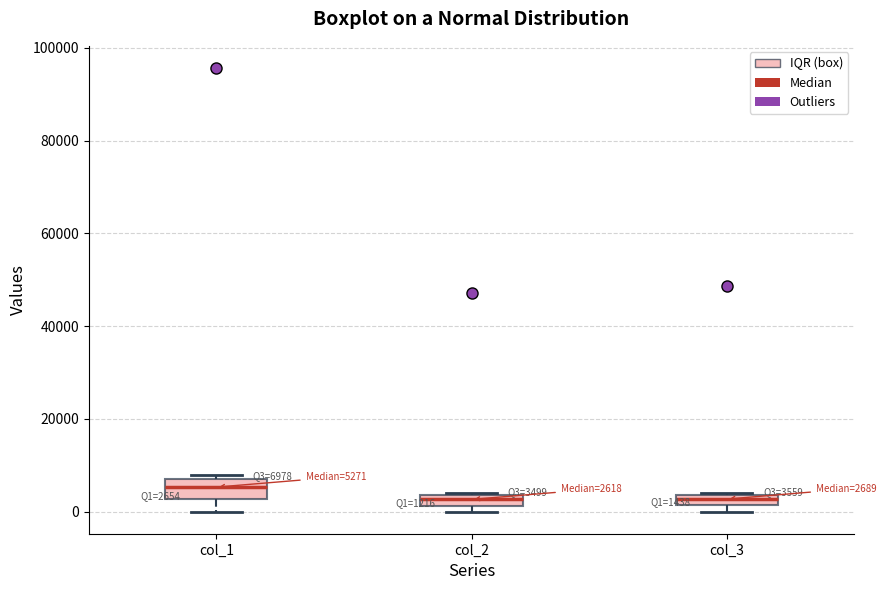

Which box's median line is the highest?

col_1